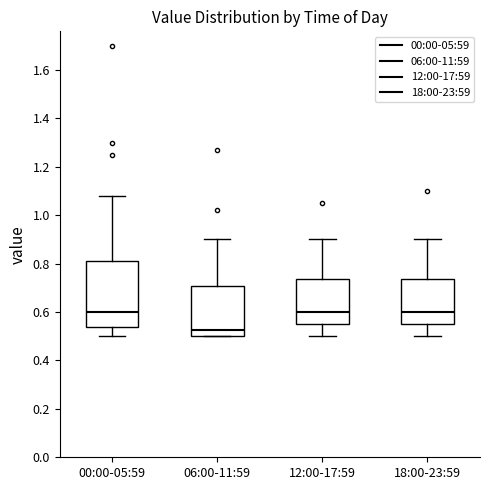

Which box is the tallest, from its lower edge to its upper edge?

00:00-05:59